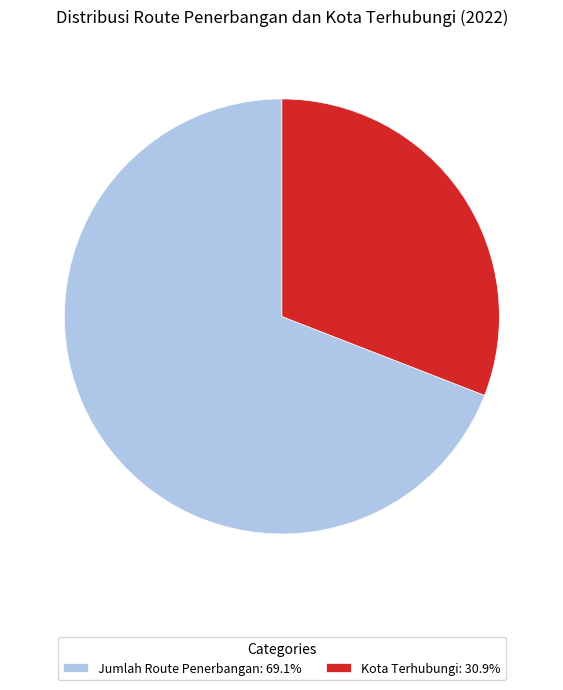

Is there any slice that represents more than half of the pie?

Yes